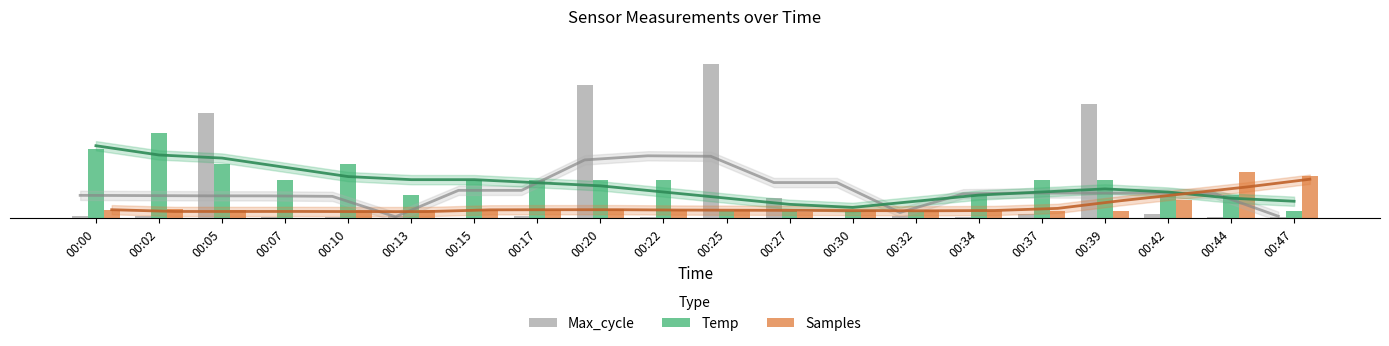

What is the spread (max minus min) of values at 00:22?

2.4